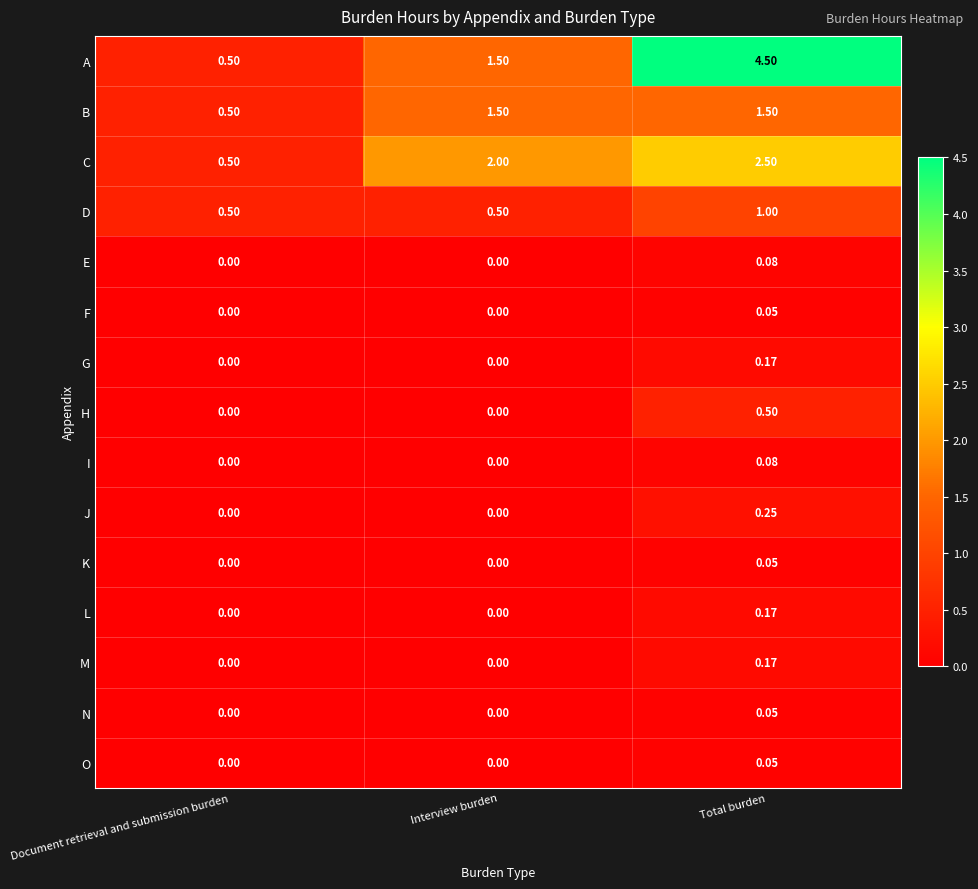

At which label does B first exceed 1?

Interview burden